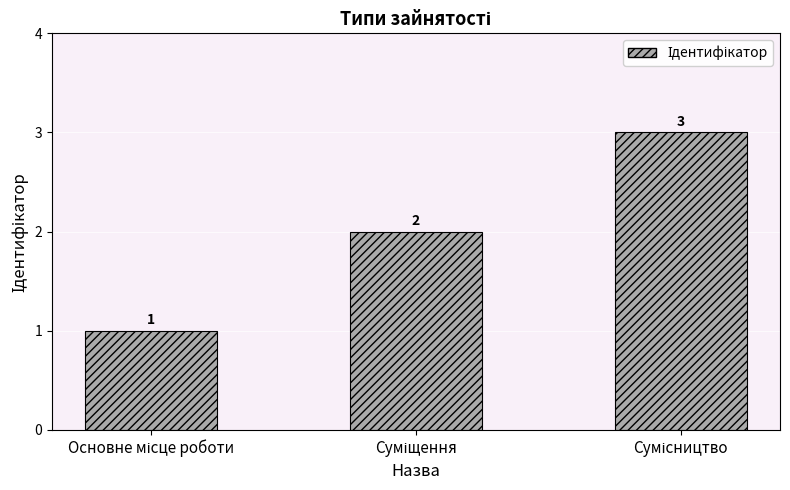

Reading right to left, list all the values displayed in this chart.

3	2	1